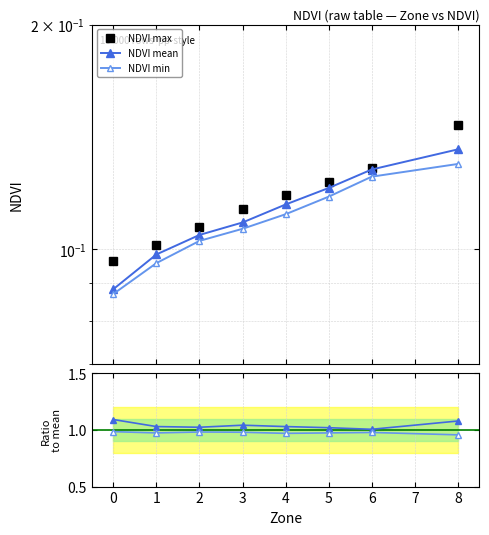

What is the smallest value displayed?

0.1